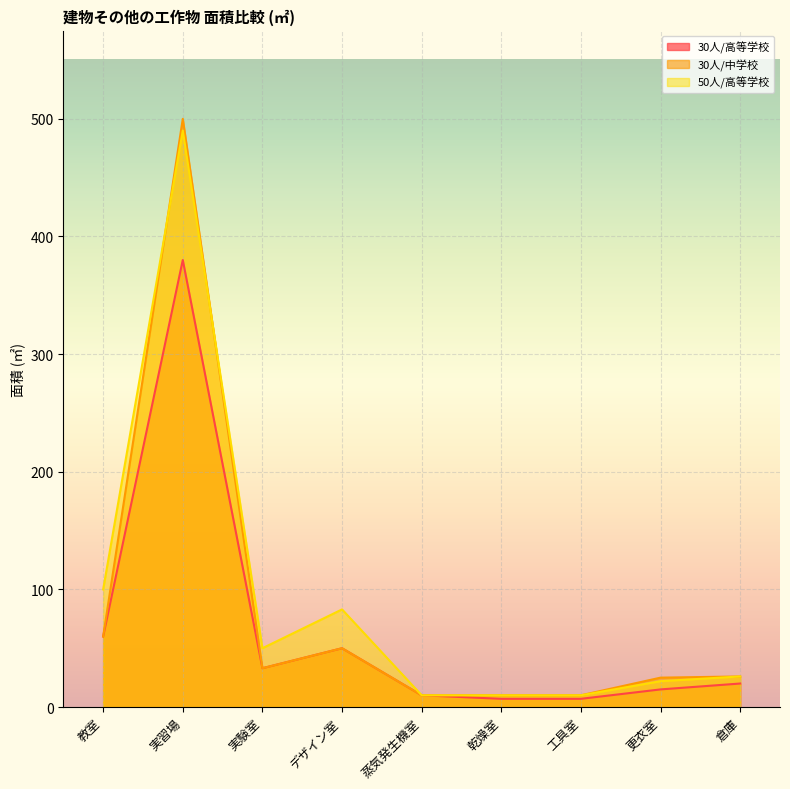

What are all the series names shown in the legend?

30人/高等学校, 30人/中学校, 50人/高等学校